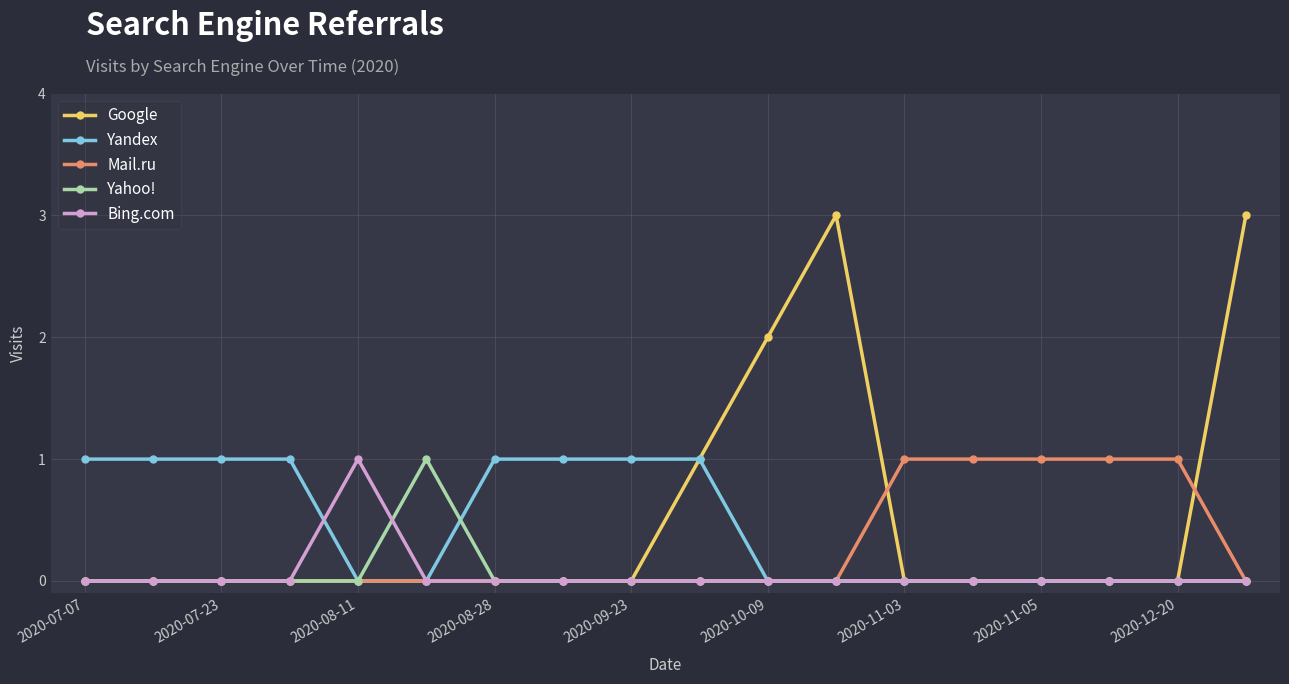

Reading right to left, list all the values displayed in this chart.

Google: 3	0	0	0	0	0	3	2	1	0	0	0	0	0	0	0	0	0
Yandex: 0	0	0	0	0	0	0	0	1	1	1	1	0	0	1	1	1	1
Mail.ru: 0	1	1	1	1	1	0	0	0	0	0	0	0	0	0	0	0	0
Yahoo!: 0	0	0	0	0	0	0	0	0	0	0	0	1	0	0	0	0	0
Bing.com: 0	0	0	0	0	0	0	0	0	0	0	0	0	1	0	0	0	0